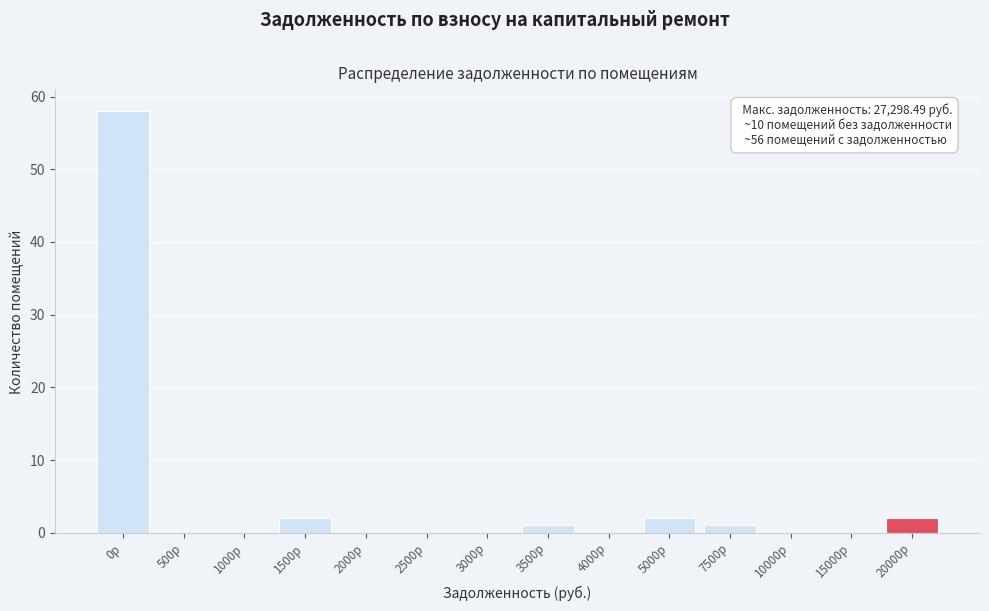

Reading left to right, what are all the values shown in this chart?

0р=58	500р=0	1000р=0	1500р=2	2000р=0	2500р=0	3000р=0	3500р=1	4000р=0	5000р=2	7500р=1	10000р=0	15000р=0	20000р=2